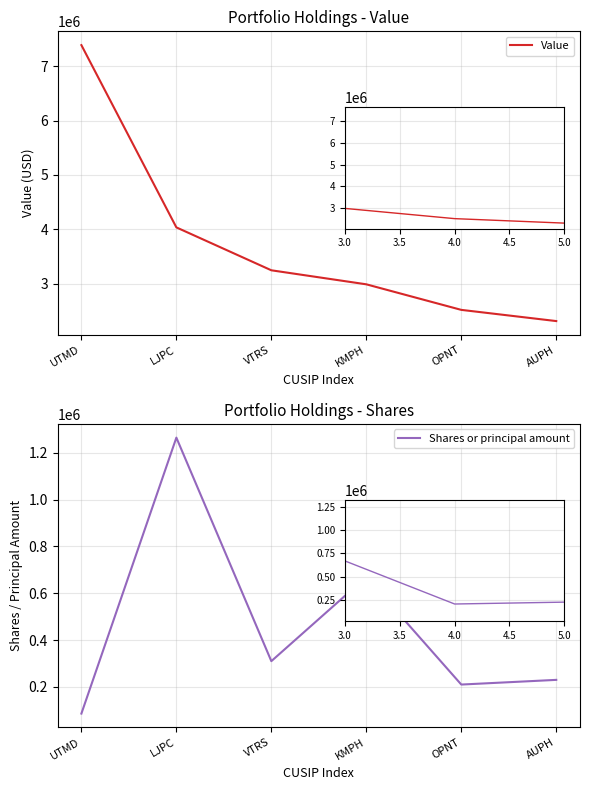

Reading left to right, transcribe all the data shown in this chart.

Value: 7387000	4035000	3246000	2988000	2518000	2312000
Shares or principal amount: 86000	1265000	310000	670000	210000	230000